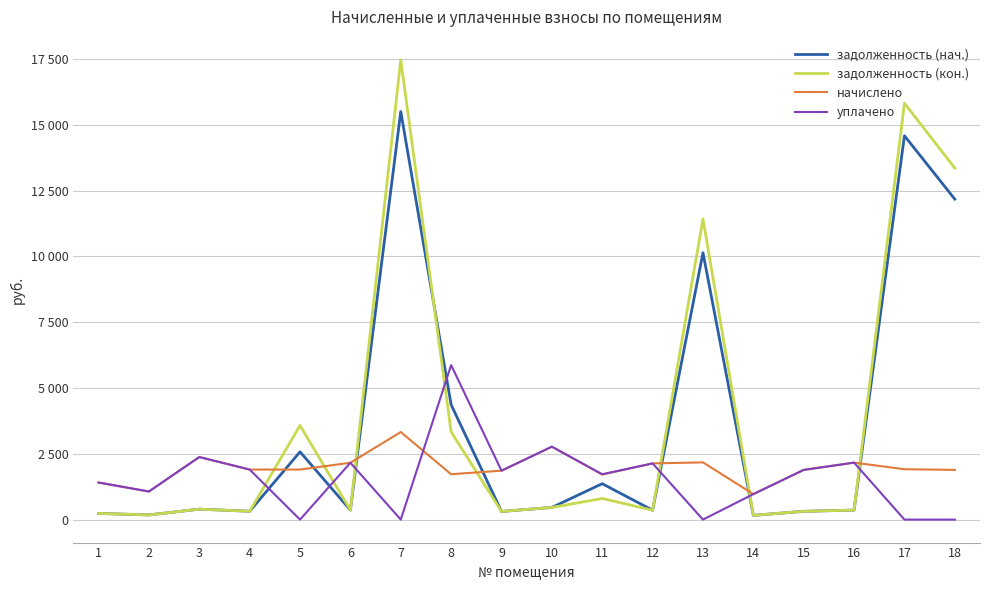

Is this an area chart (filled region under the line)?

No